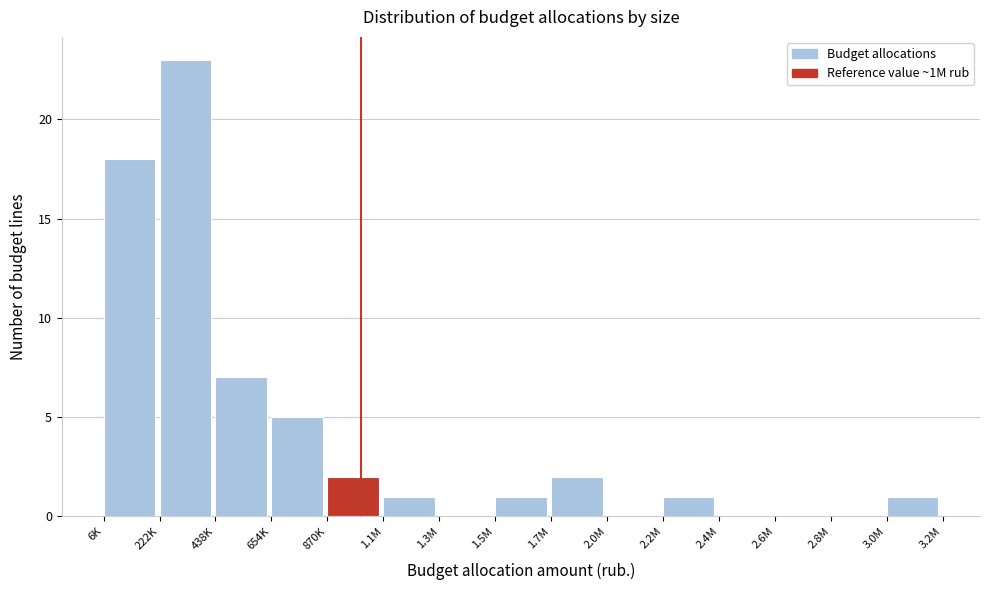

Reading left to right, extract all data points from this chart.

6K=18	222K=23	438K=7	654K=5	870K=2	1.1M=1	1.3M=0	1.5M=1	1.7M=2	2.0M=0	2.2M=1	2.4M=0	2.6M=0	2.8M=0	3.0M=1